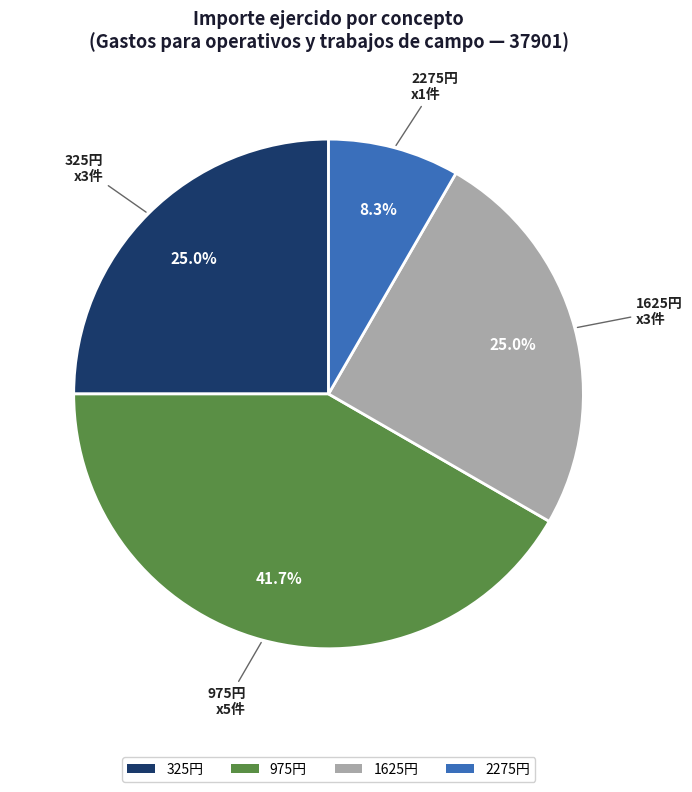

Is there a majority slice in this chart?

No